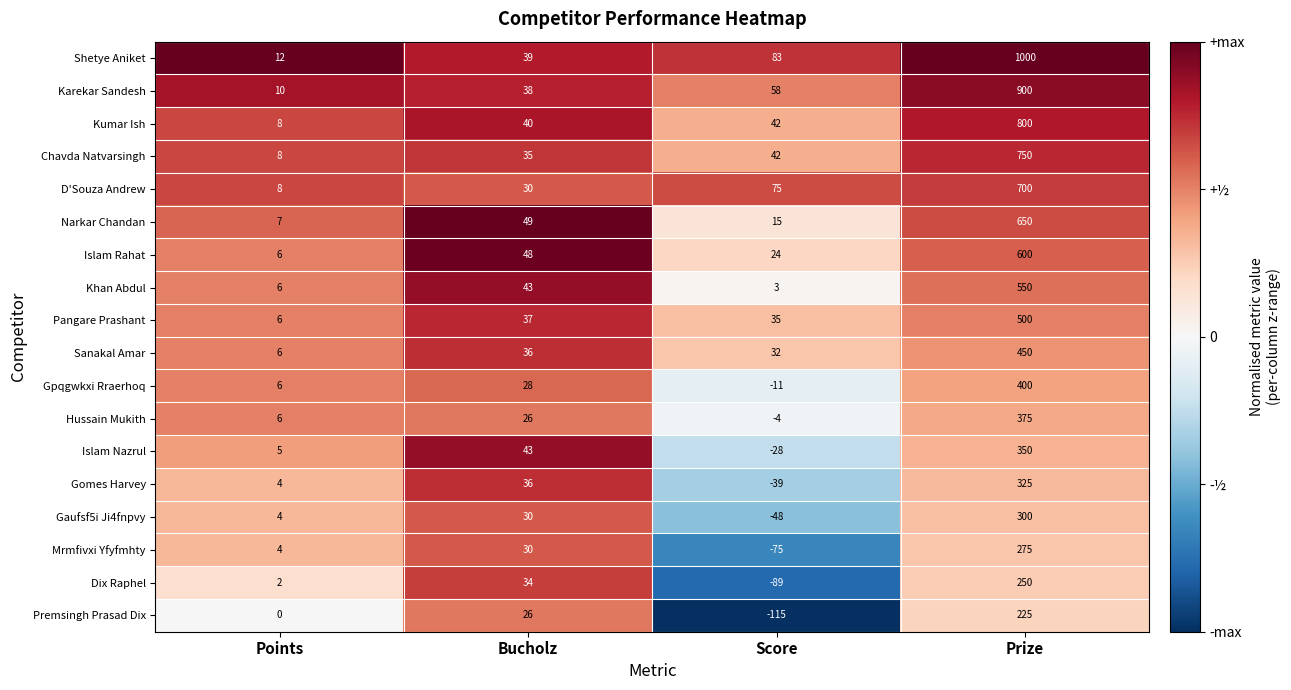

At which category does the chart reach its peak across all series?

Prize